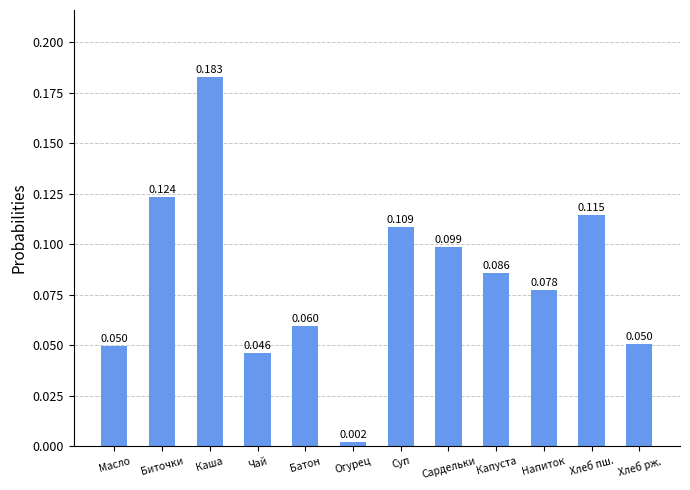

Where is the data nearest to the value 0?

Огурец